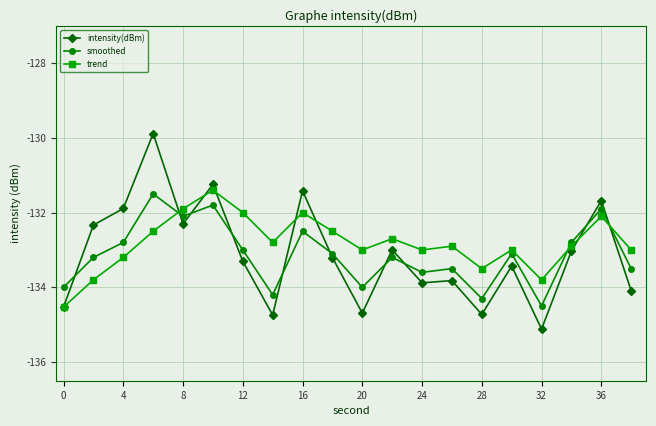

What is the average value of the intensity(dBm) series?

-133.1